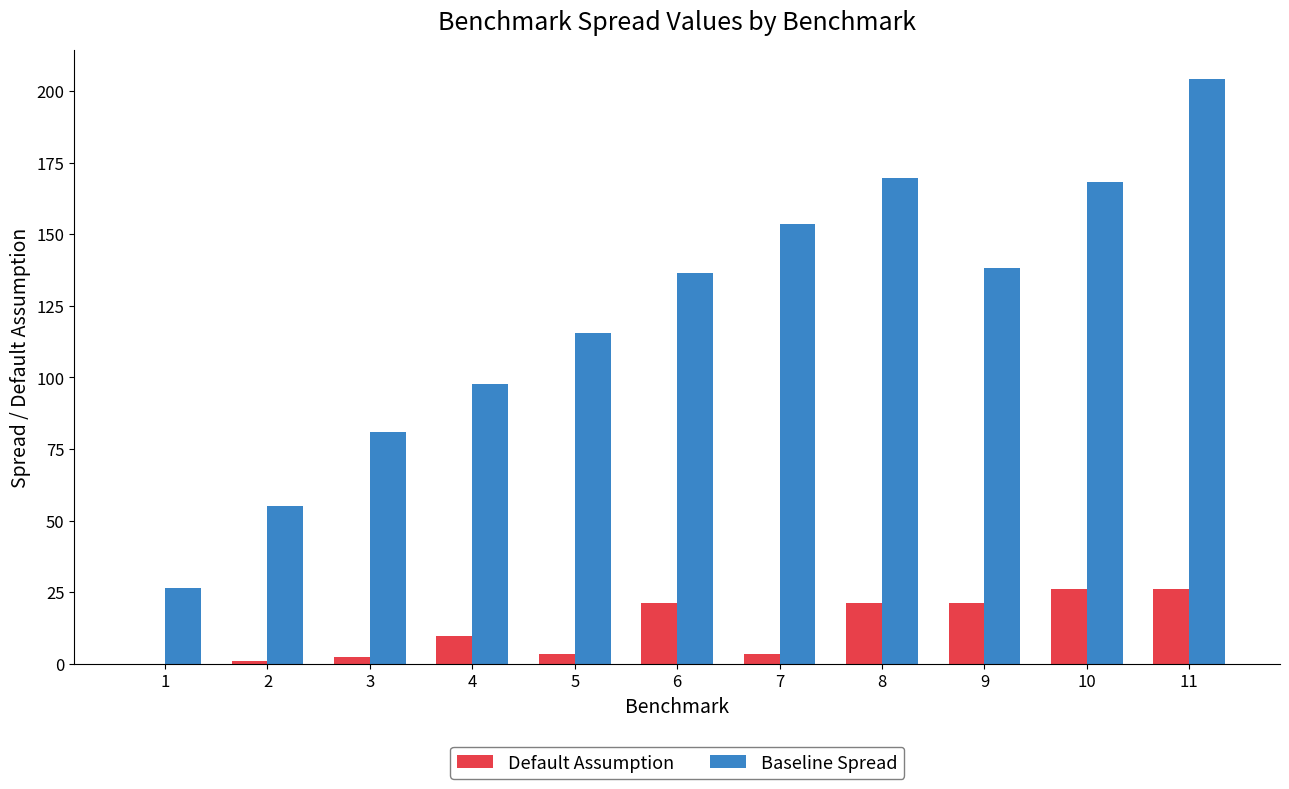

What is the greatest value displayed?

204.1